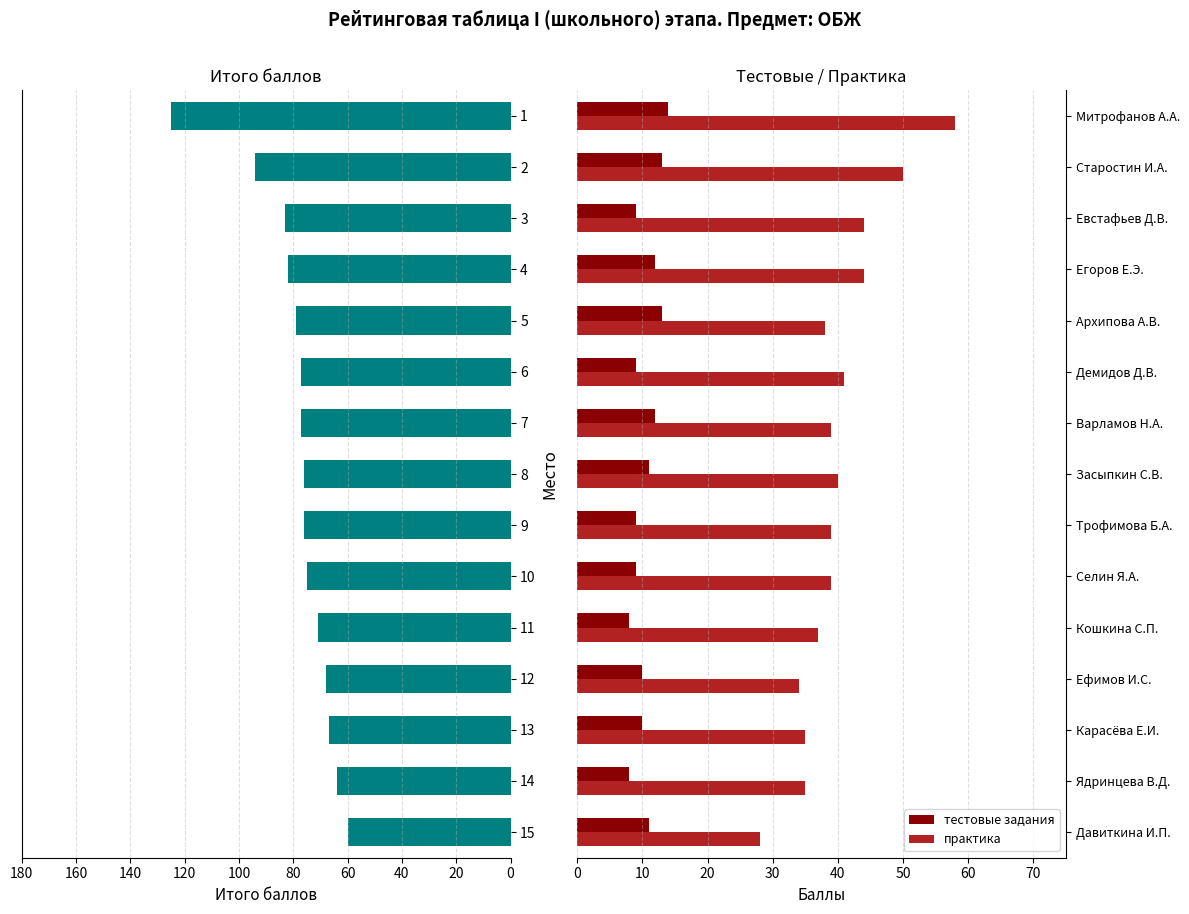

What are all the series names shown in the legend?

итого баллов, тестовые задания, практика